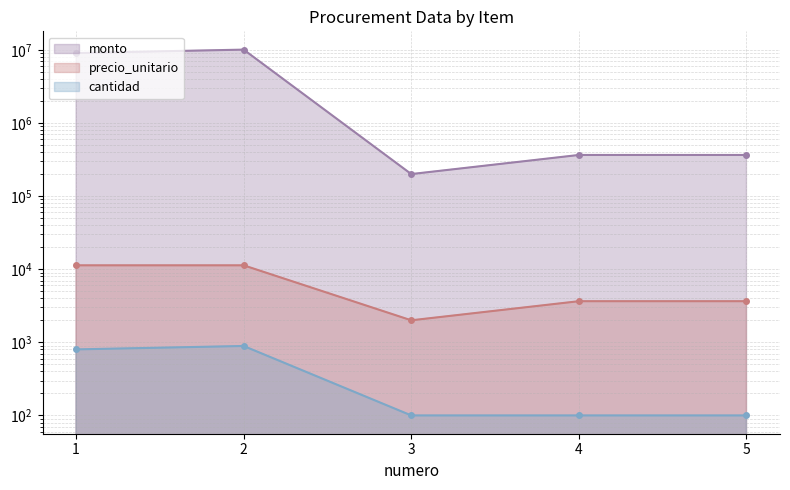

Does the chart display data point markers on the line(s)?

Yes